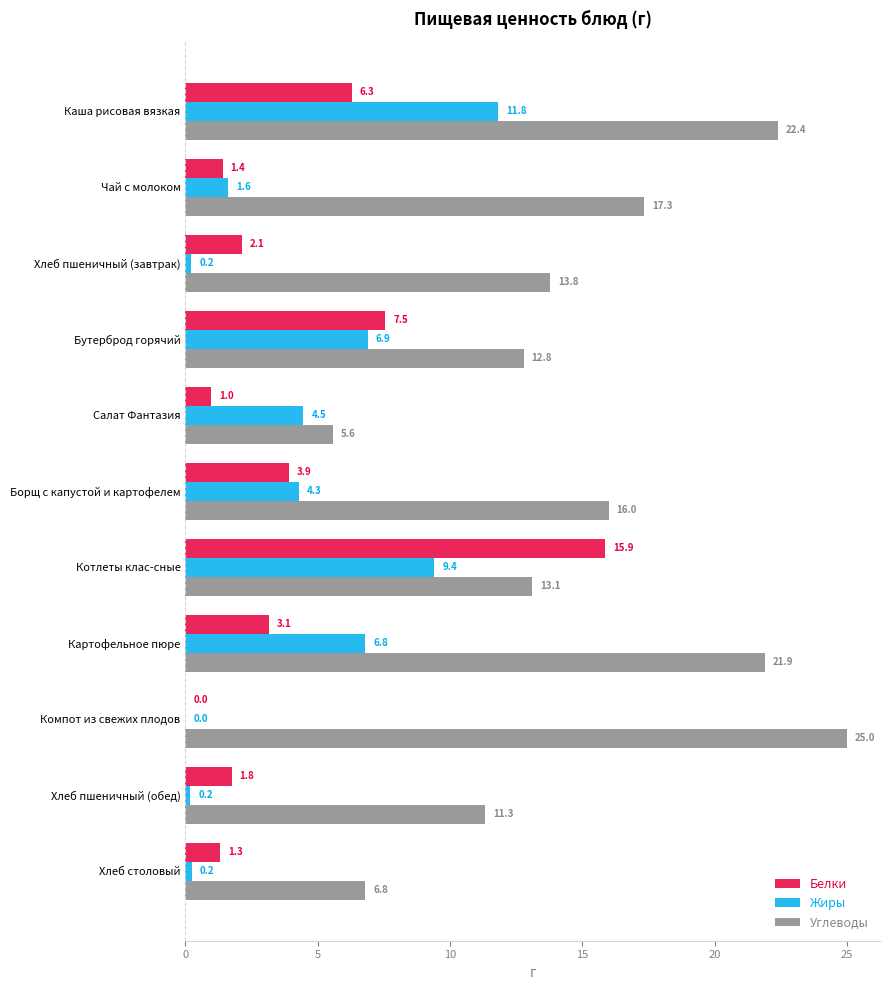

What is the sum of all Белки values?

44.3